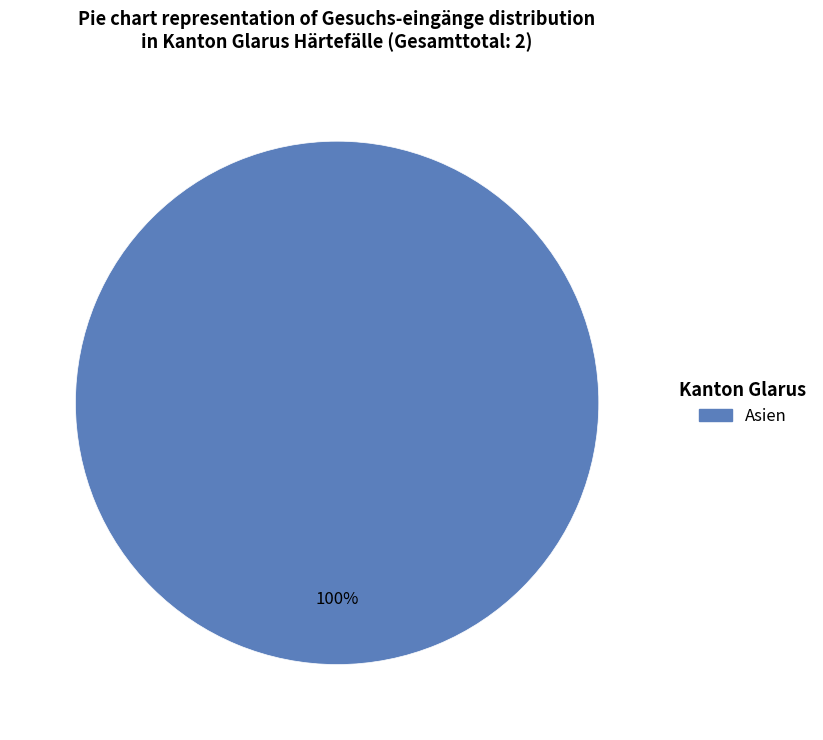

Does any single category account for the majority?

Yes